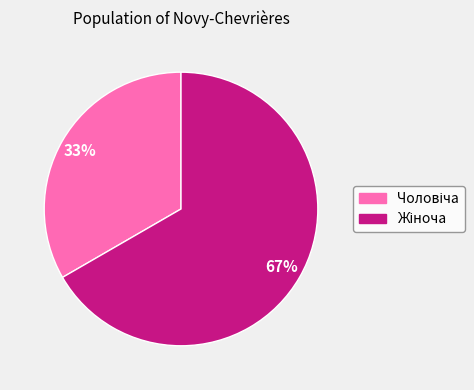

Is there any slice that represents more than half of the pie?

Yes